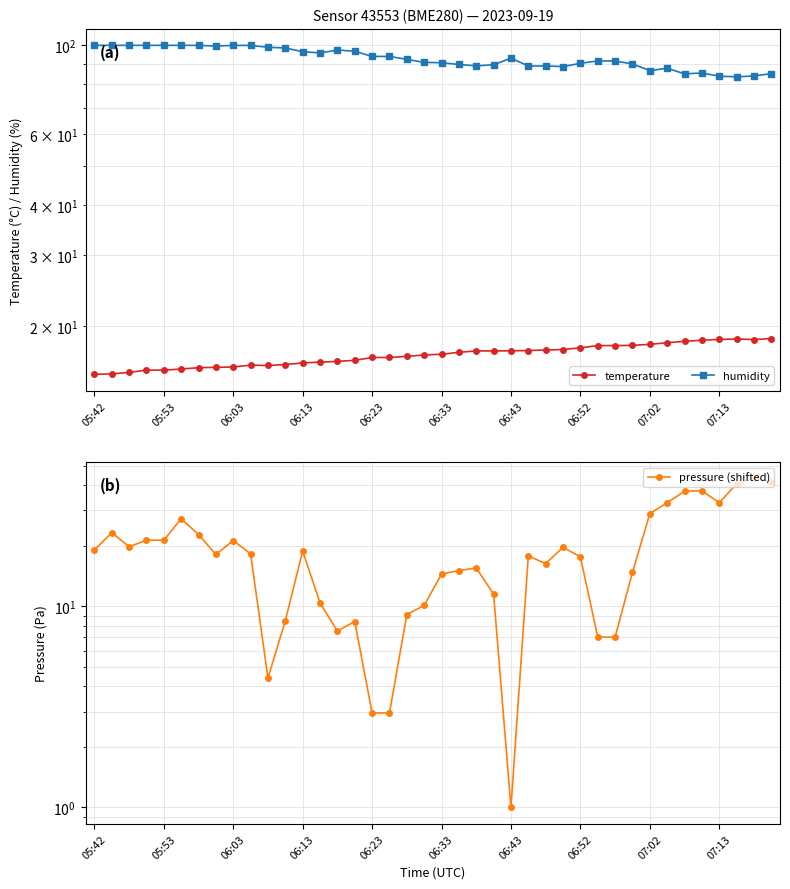

Is the value of humidity at 22 greater than the value of temperature at 31?

Yes